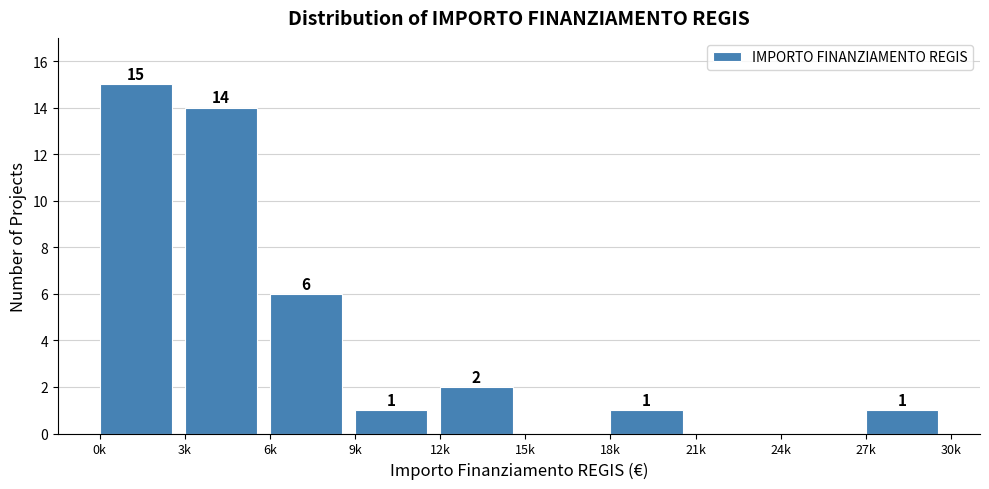

Reading right to left, transcribe all the data shown in this chart.

27k=1	24k=0	21k=0	18k=1	15k=0	12k=2	9k=1	6k=6	3k=14	0k=15